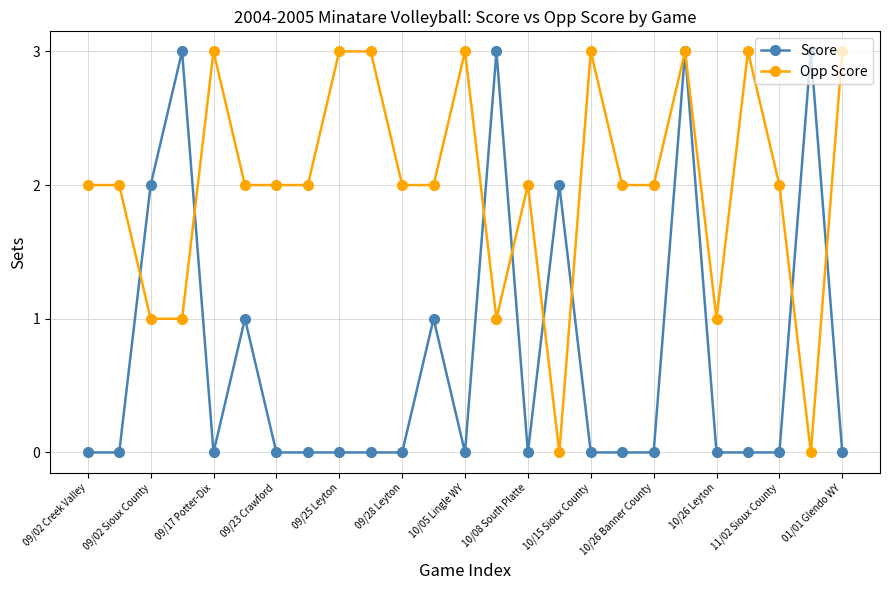

What is the value of the Opp Score point at the 6th from the left?

2